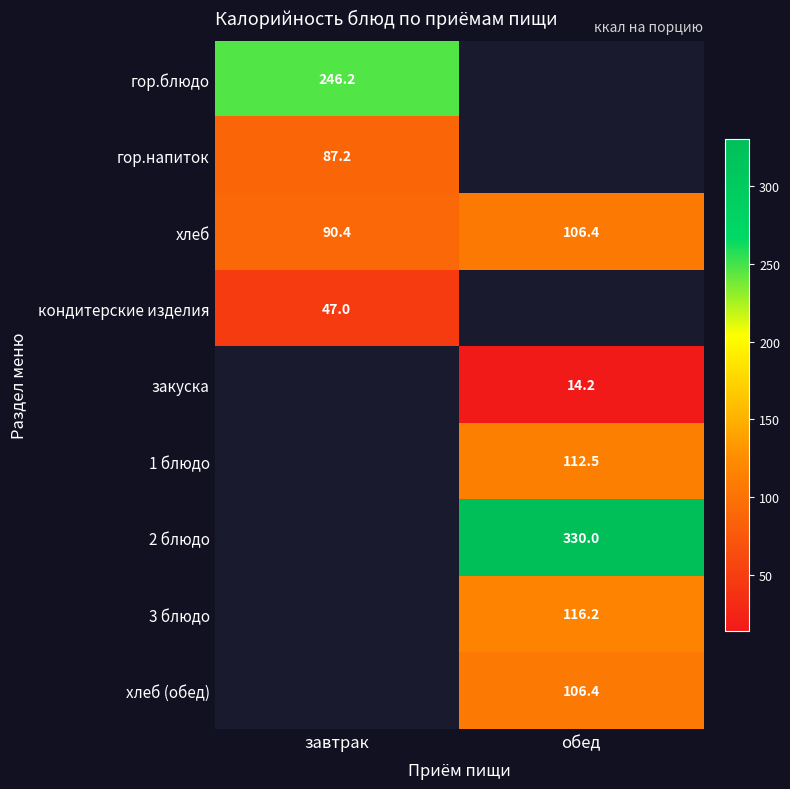

What is the sum of all хлеб values?

196.8